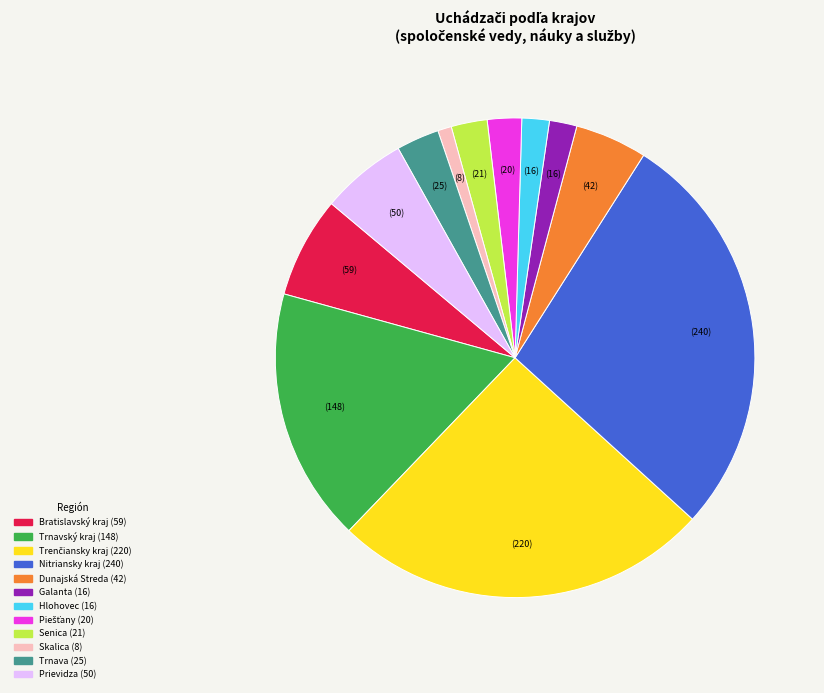

Approximately how many times larger is the value at Dunajská Streda compared to Trnavský kraj?

0.3